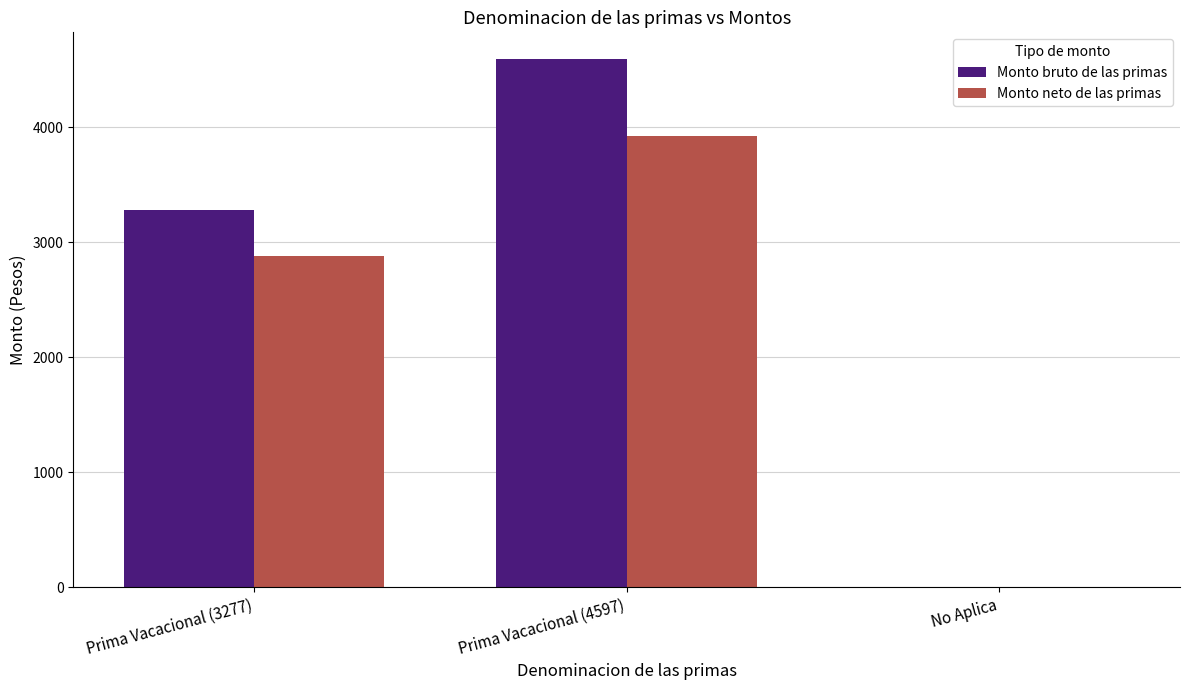

The value of Monto neto de las primas at Prima Vacacional (4597) is 3922. True or false?

True